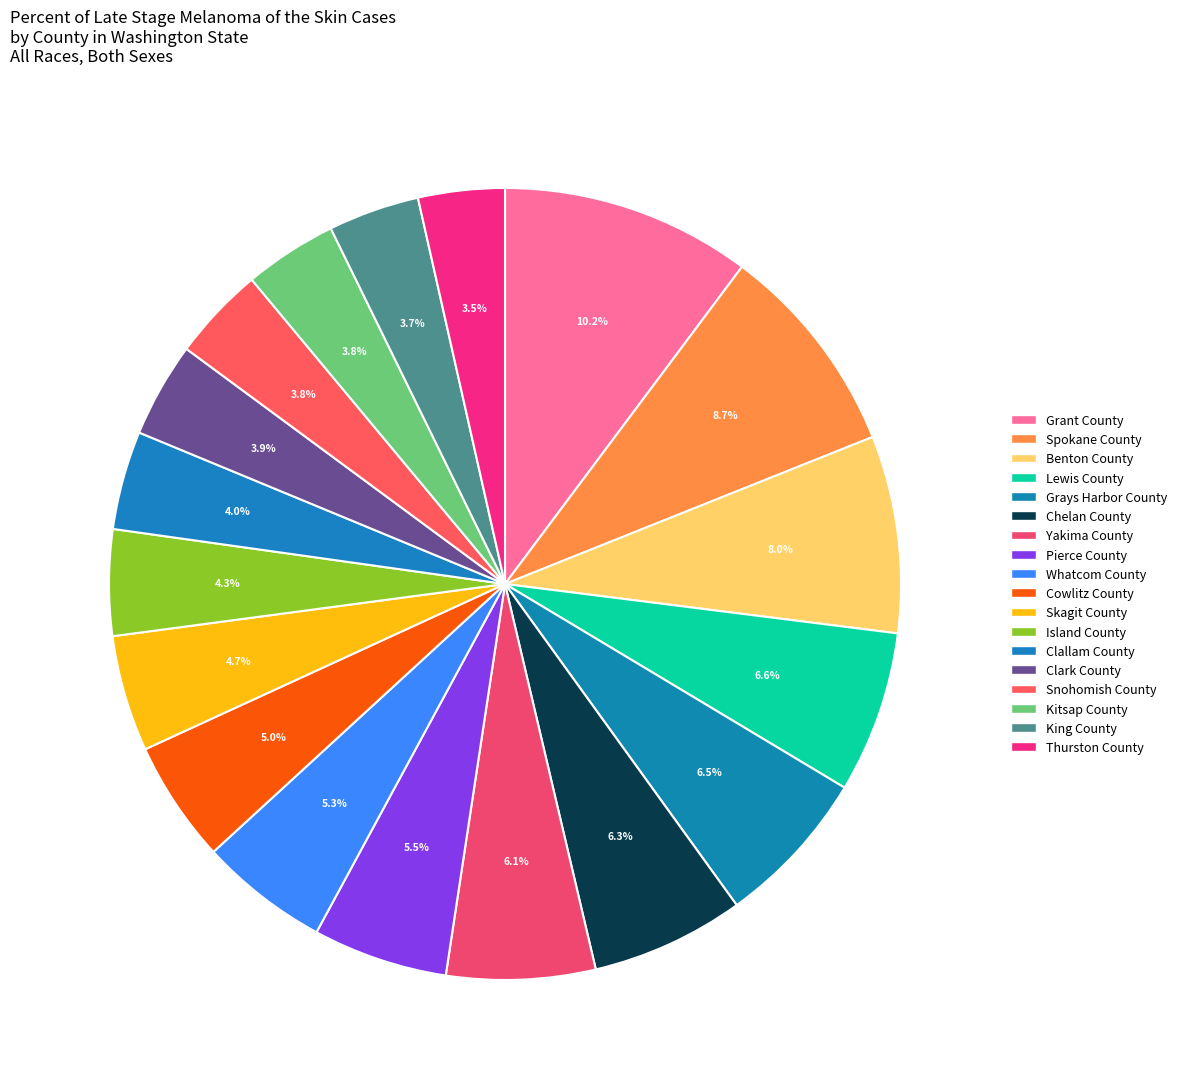

To the nearest percent, what portion does King County represent?

4%